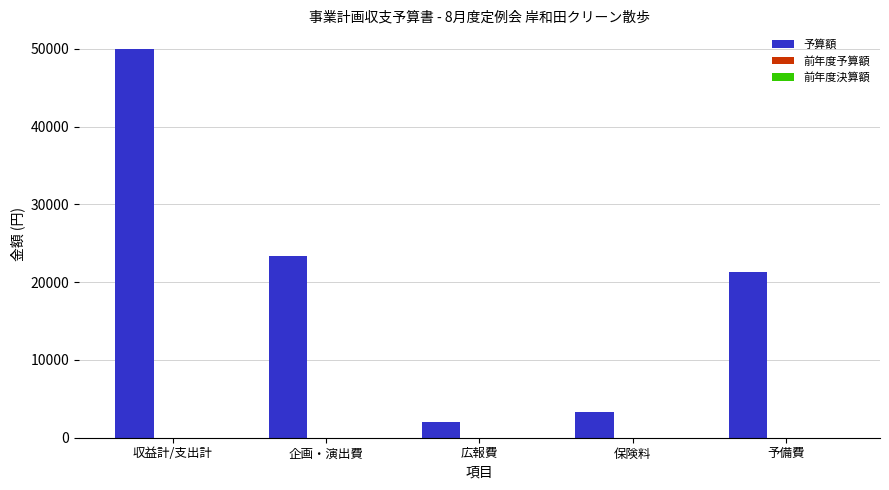

Which has a higher value, 企画・演出費 or 保険料?

企画・演出費